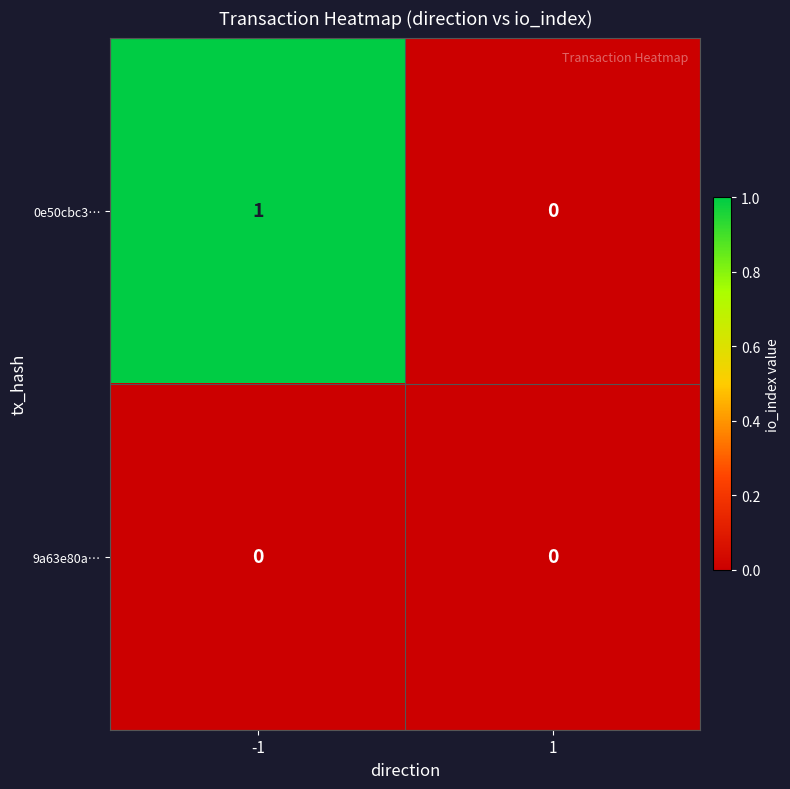

Reading left to right, extract all data points from this chart.

0e50cbc3…: 1	0
9a63e80a…: 0	0